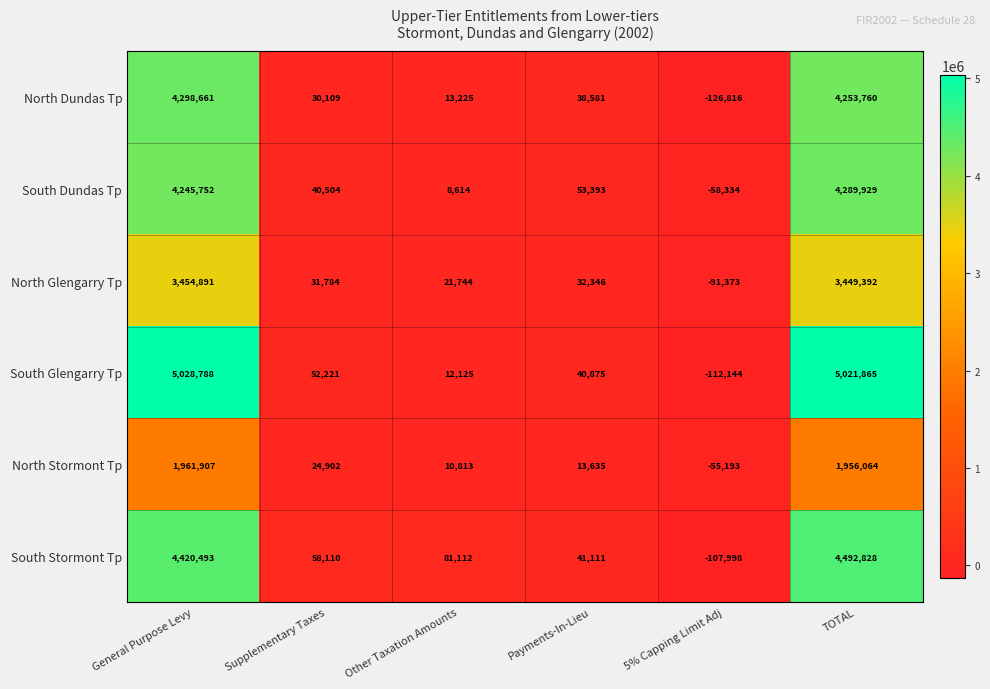

Which series has the widest spread of values?

South Glengarry Tp